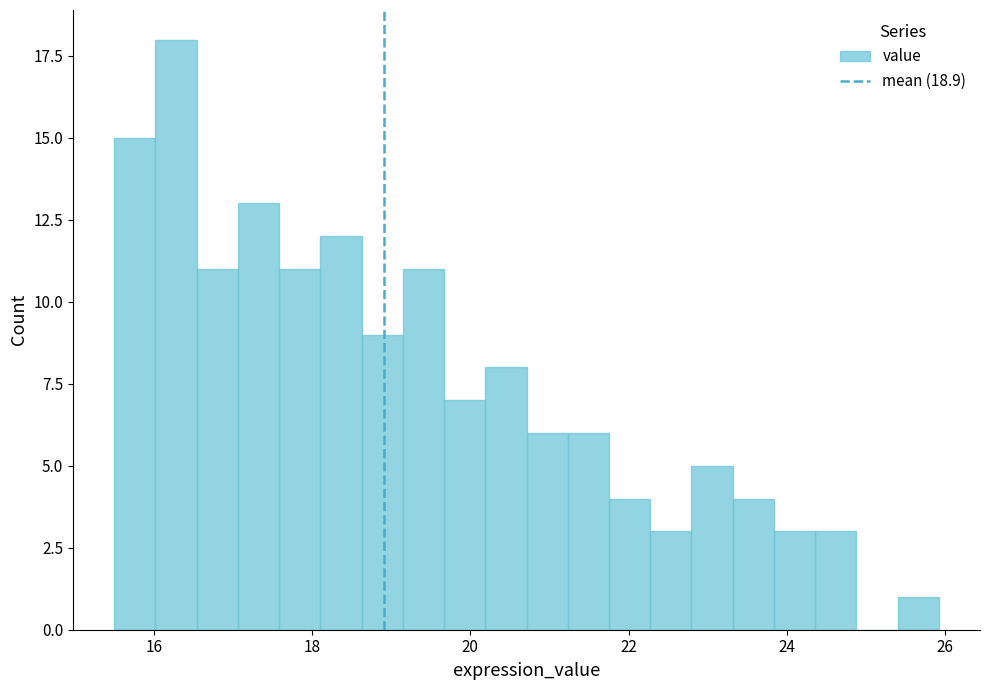

Around what value on the x-axis is the tallest bar? Give the approximate position of its centre, as read against the axis.

16.2